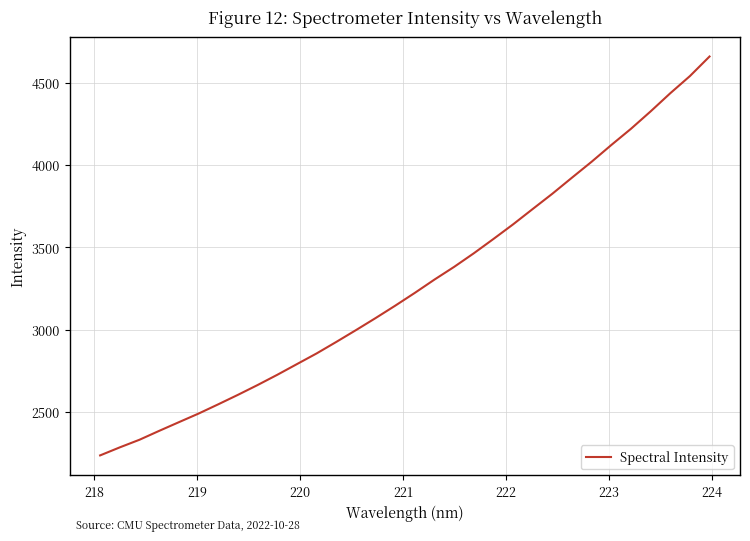

How many values are below 3223?

16